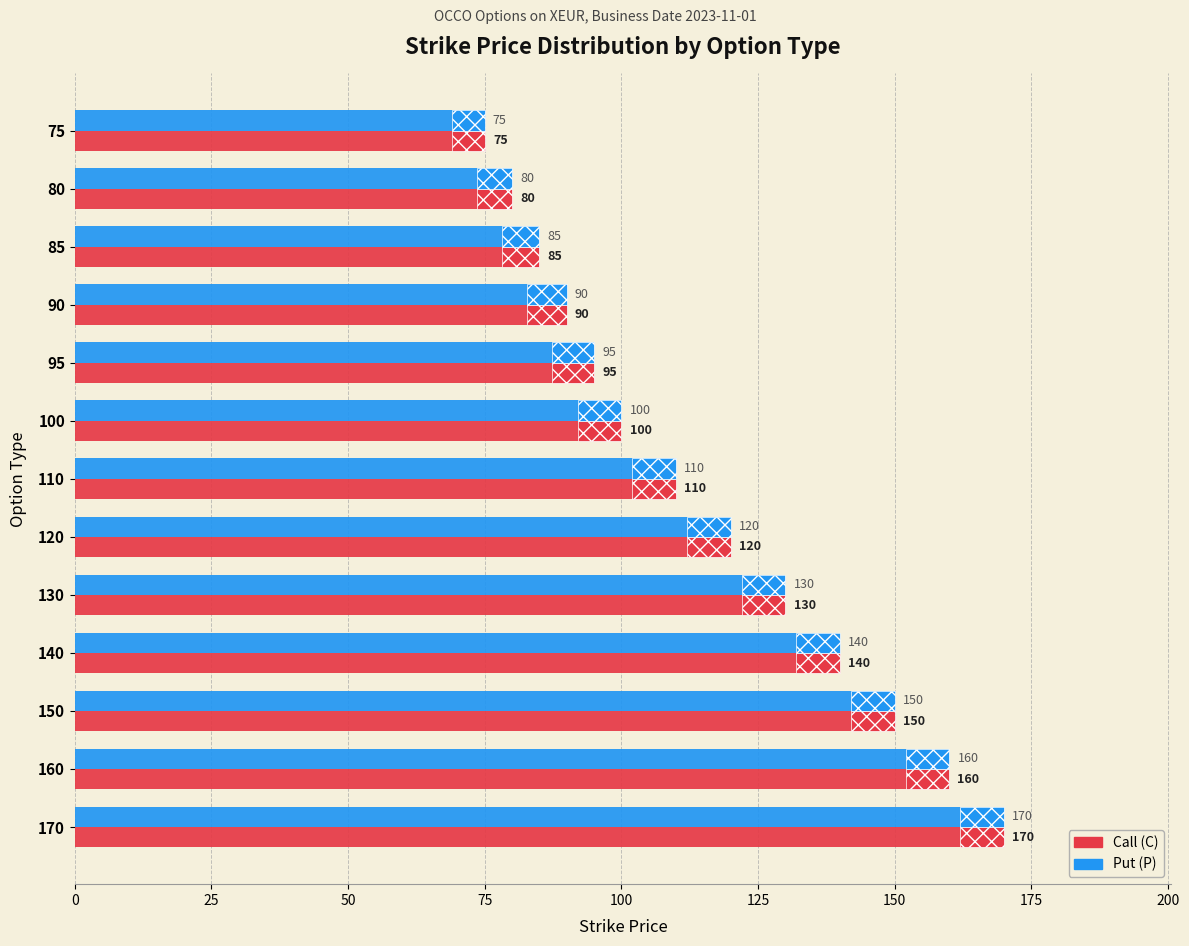

At which category is the sum across all series the highest?

170